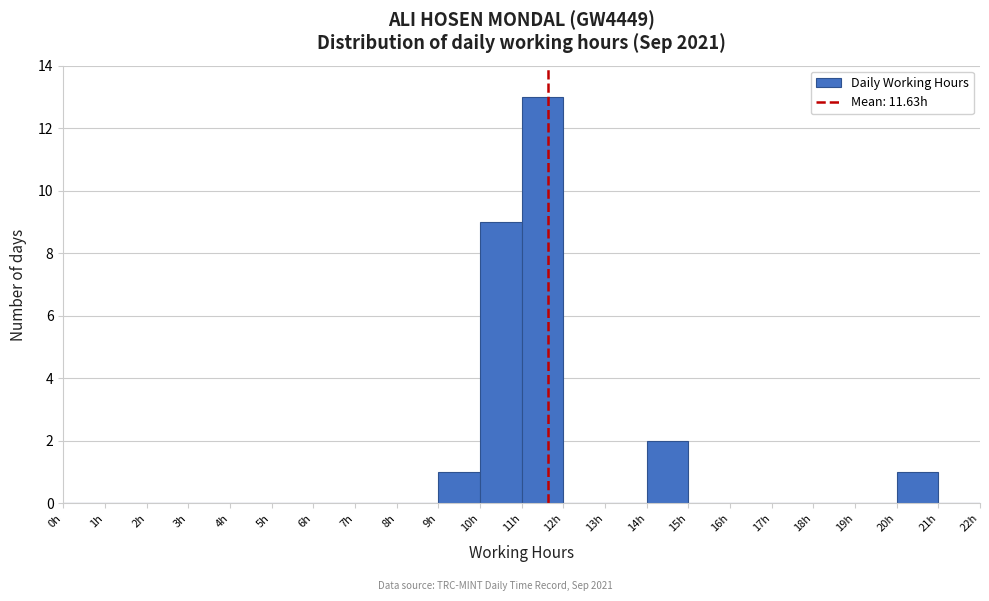

How tall is the bar that spans 10 to 11 on the x-axis? The values are not printed on the chart, so give them approximately, as read against the axis.

9